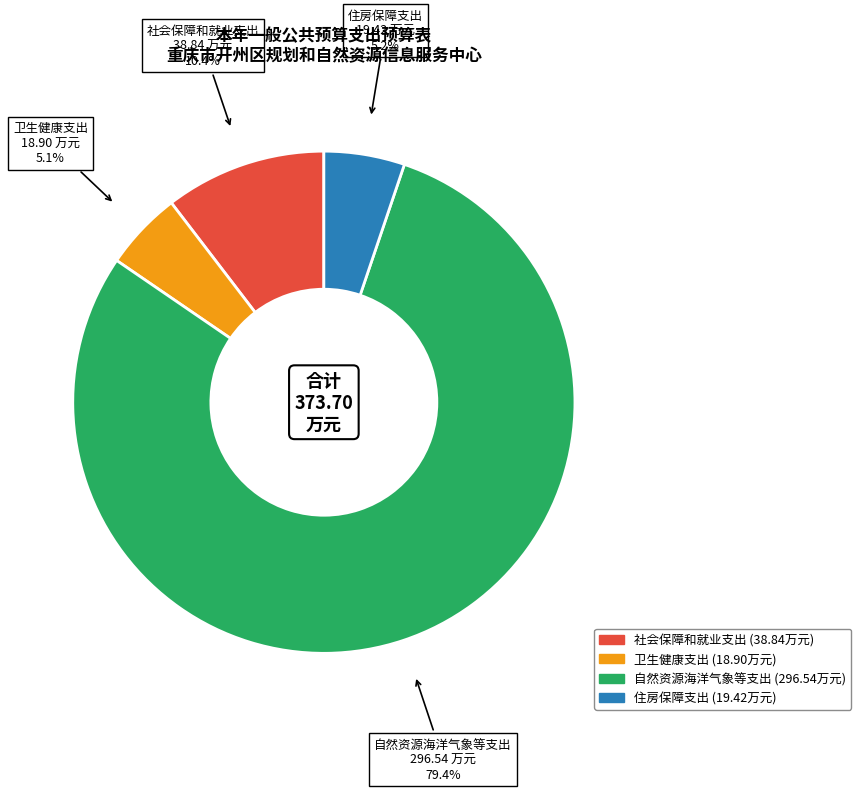

True or false: 卫生健康支出 accounts for 1% of the total.

False